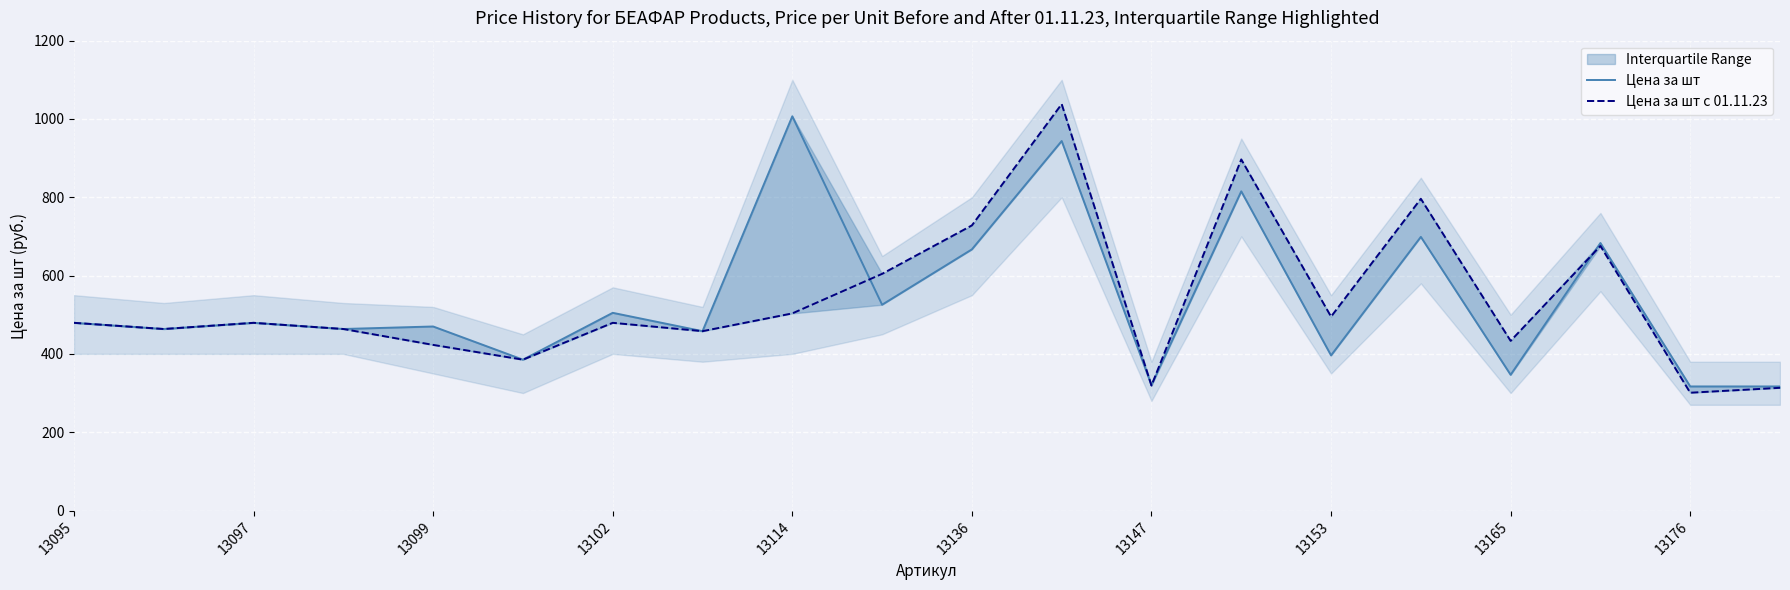

What is the spread (max minus min) of values at 19?

3.5